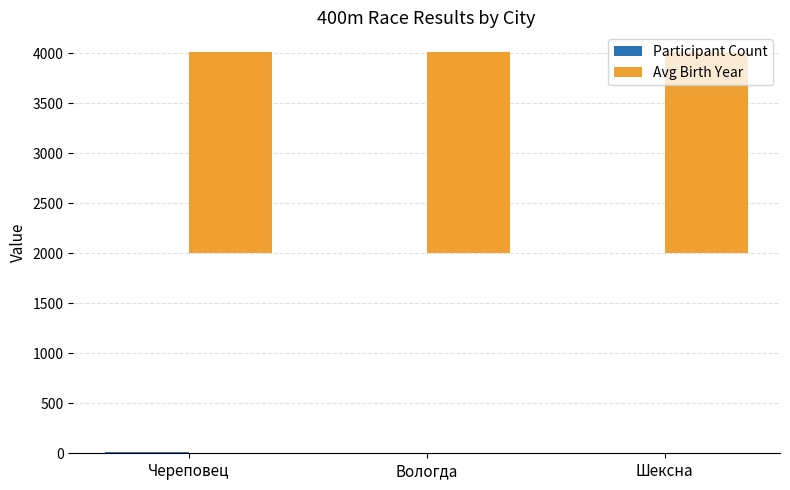

Reading left to right, list all the values displayed in this chart.

Participant Count: 9.0	6.0	1.0
Avg Birth Year: 2006.6	2005.8	2005.5